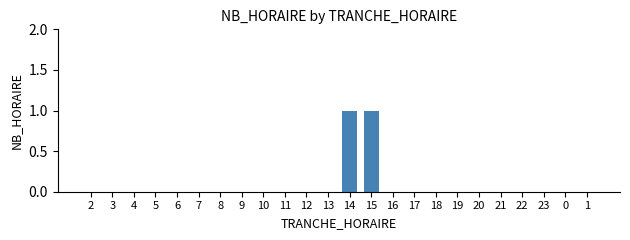

Is it true that the value at 6 is 0?

True